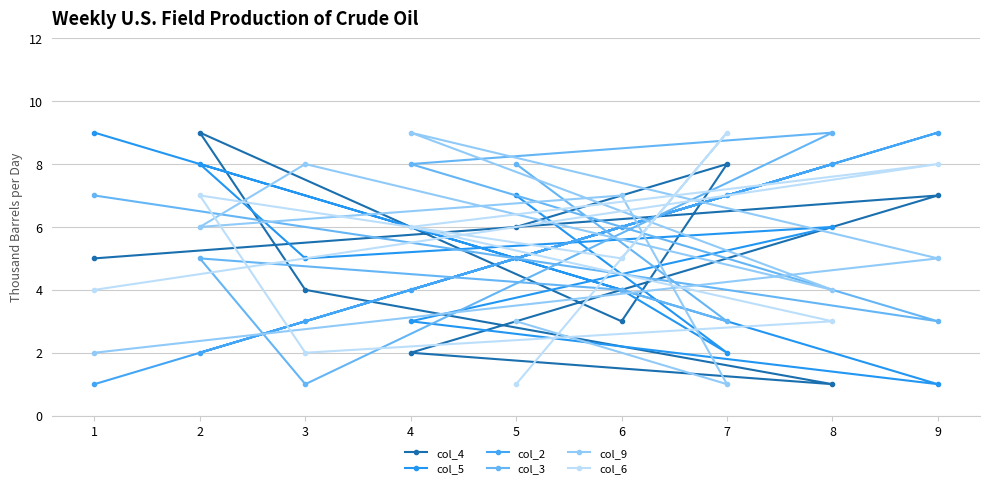

Between 5 and 7, which is larger?

7